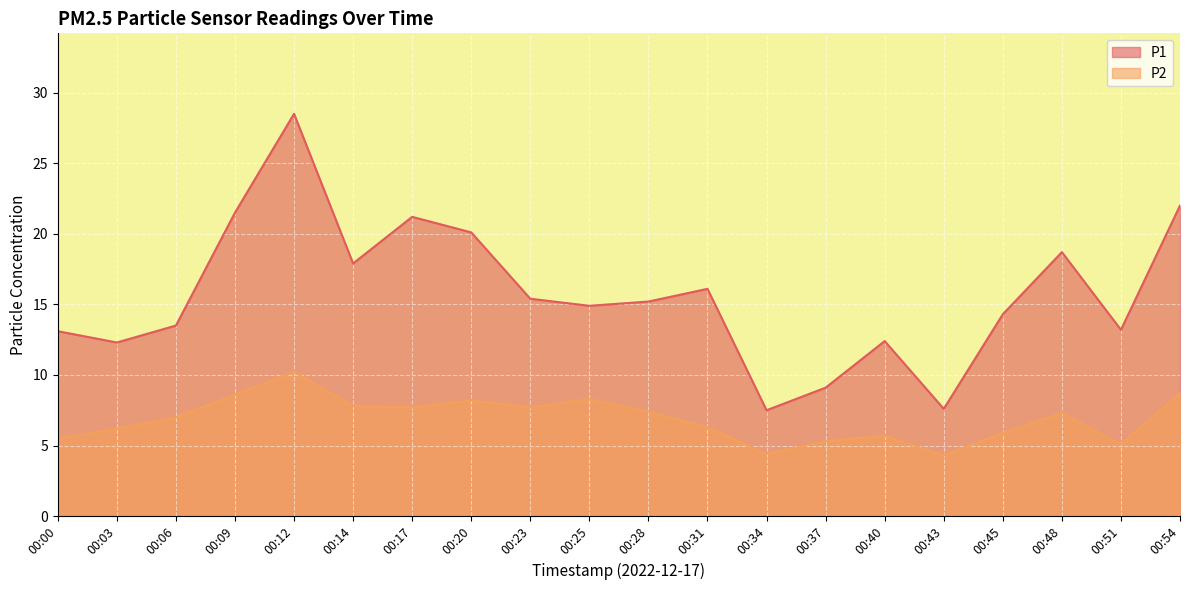

True or false: P1 and P2 intersect in this chart.

False